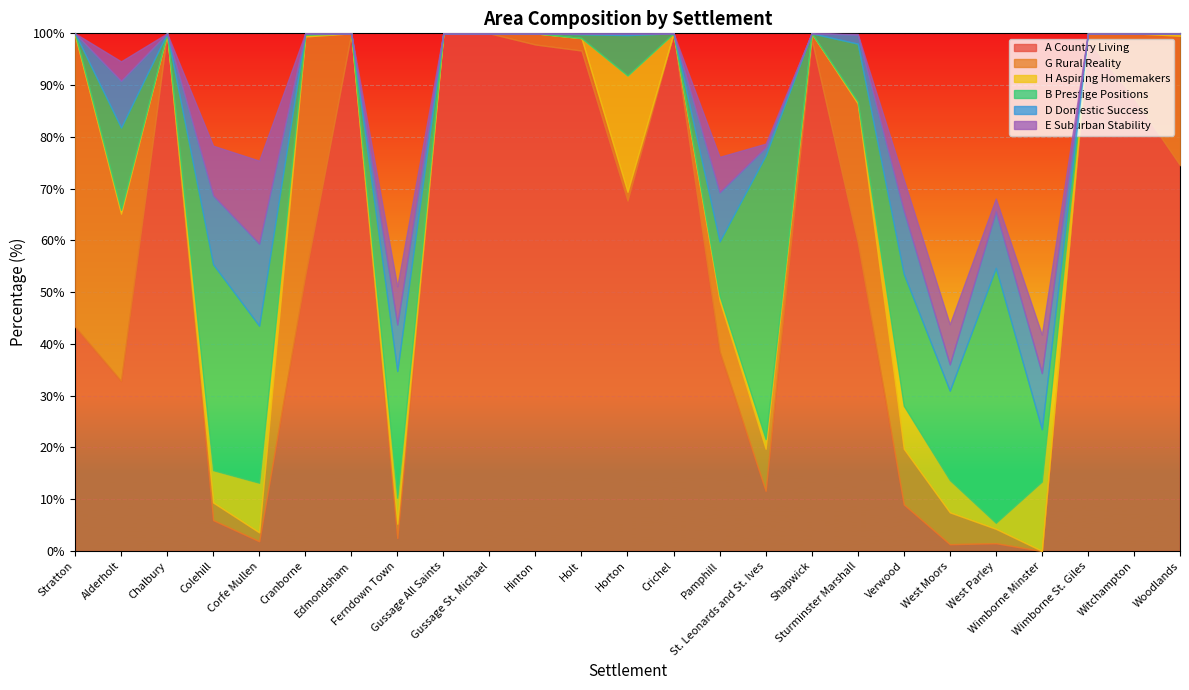

Rank the series by their maximum value, from lowest to highest.

D Domestic Success, E Suburban Stability, H Aspiring Homemakers, B Prestige Positions, G Rural Reality, A Country Living